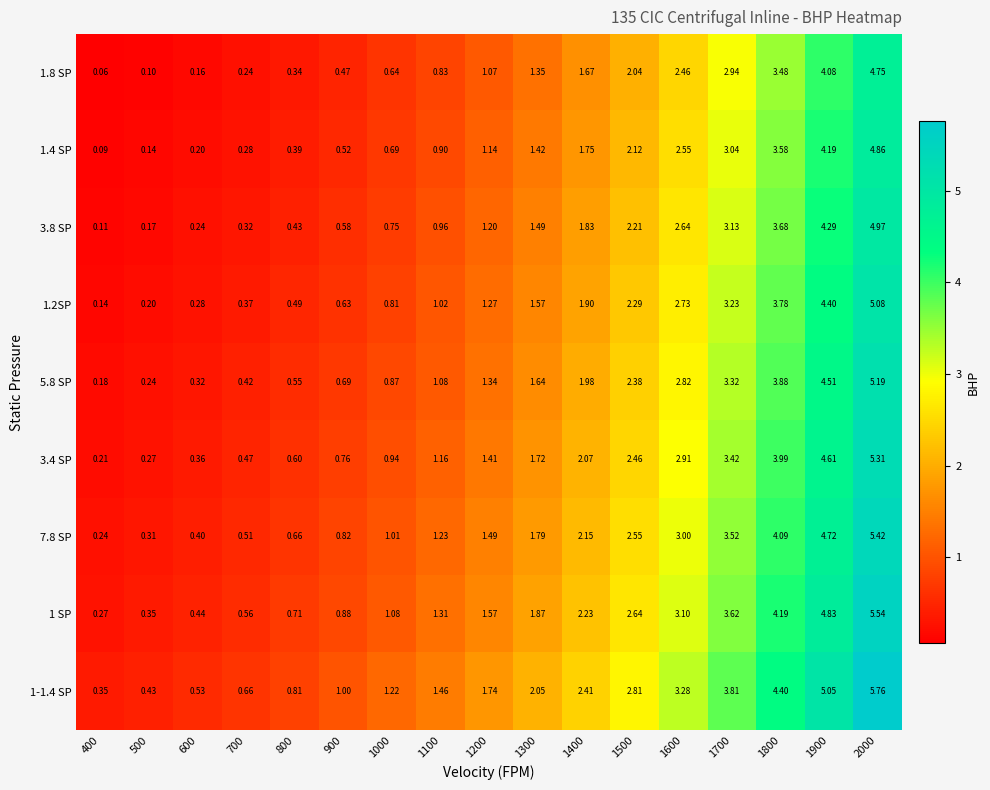

What is the minimum value shown in the chart?

0.1